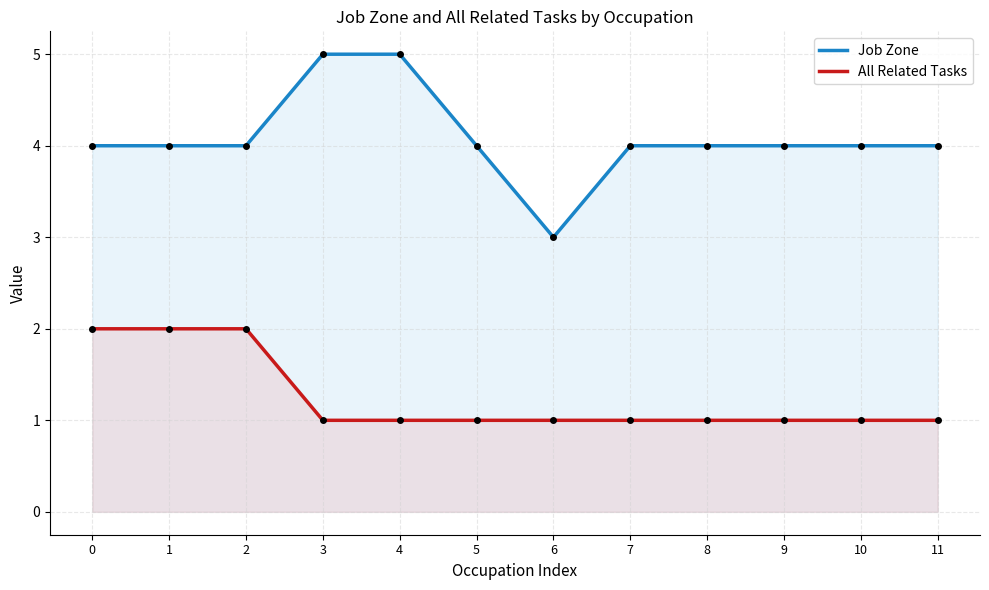

Which category has the highest value in the Job Zone series?

3